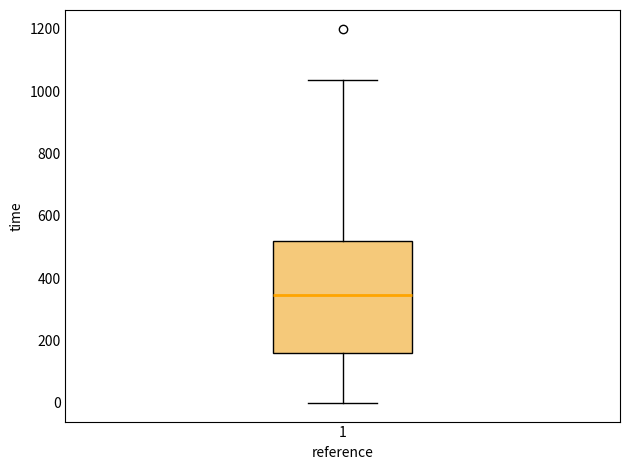

Read this box plot against the y-axis: the position of the median line, the range covered by the box, and the ends of both whiskers. The values are not printed on the chart, so give them approximately, as read against the axis.

median 340, box 160 to 520, whiskers 0 to 1040